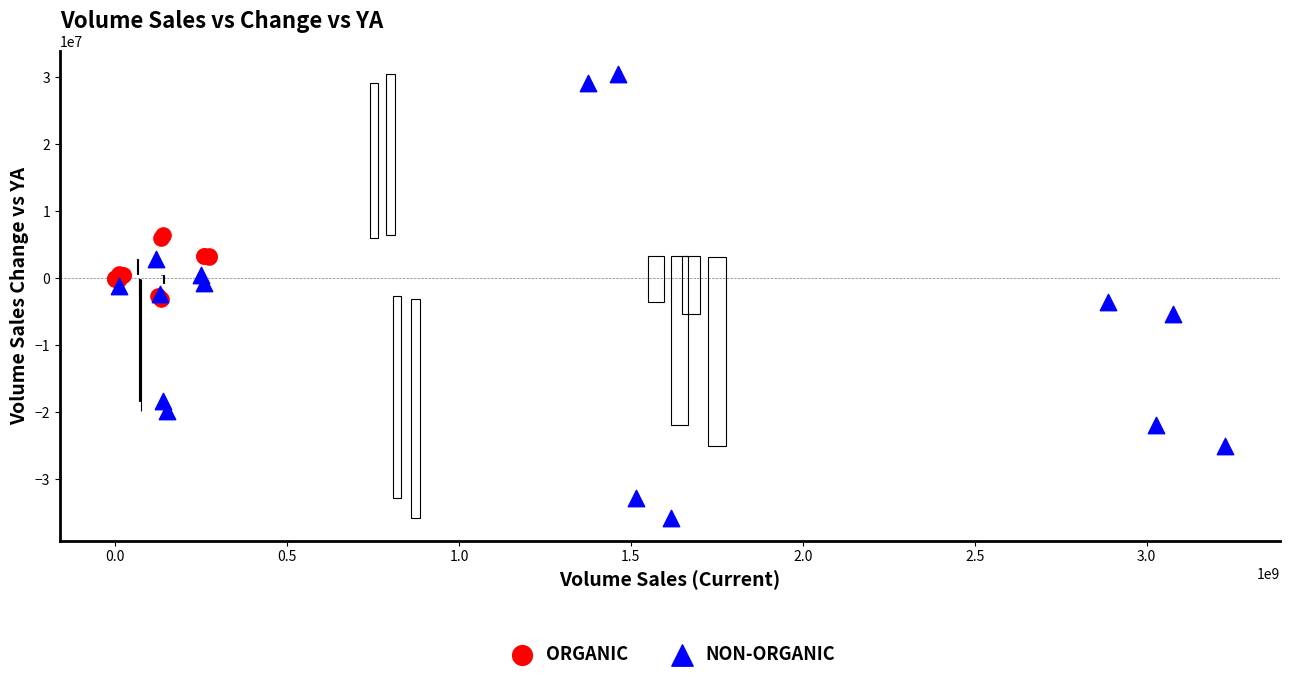

Which series has the largest Y range (max minus min)?

NON-ORGANIC